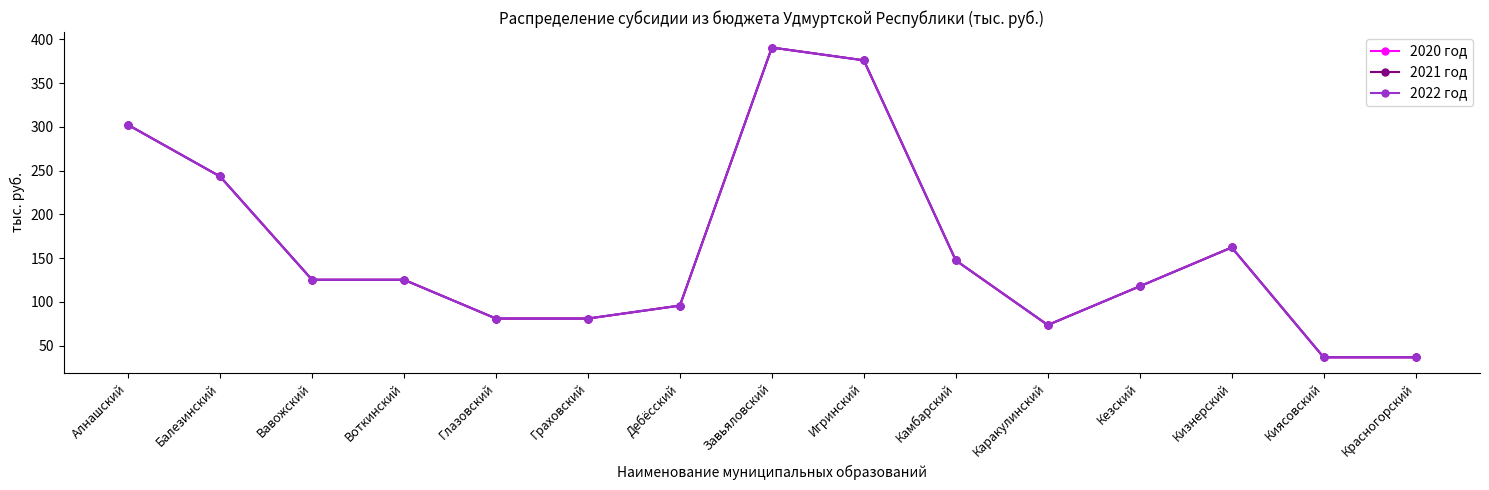

How many lines are shown in the chart?

3